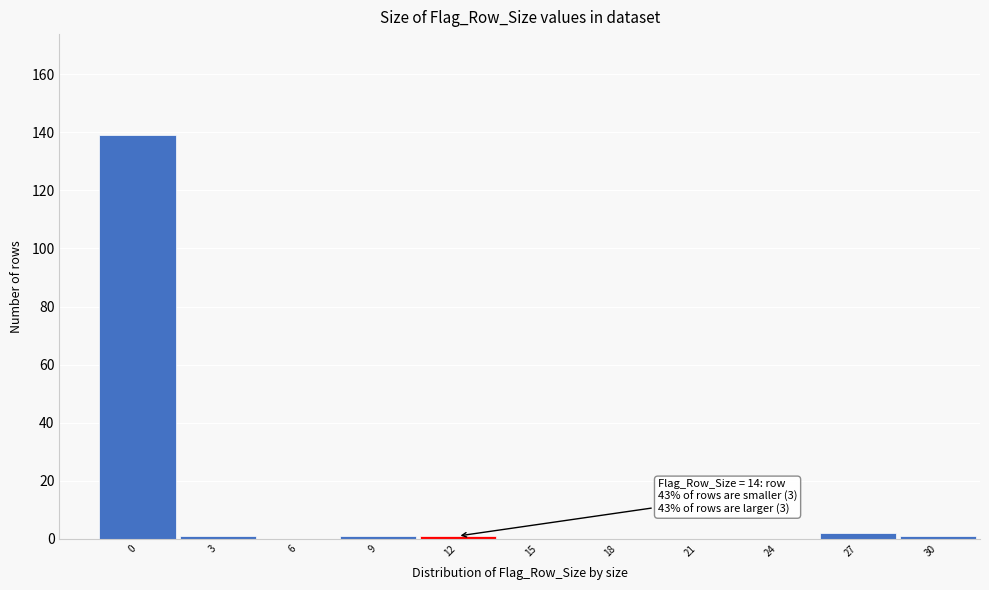

Reading left to right, transcribe all the data shown in this chart.

0=139	3=1	6=0	9=1	12=1	15=0	18=0	21=0	24=0	27=2	30=1